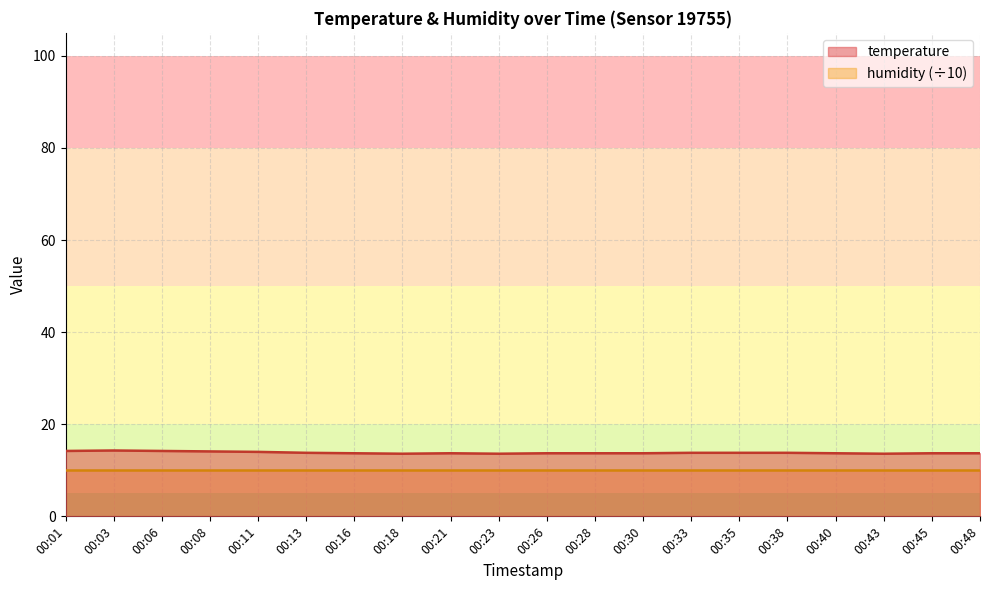

Count the values in the range 13 to 14.

16